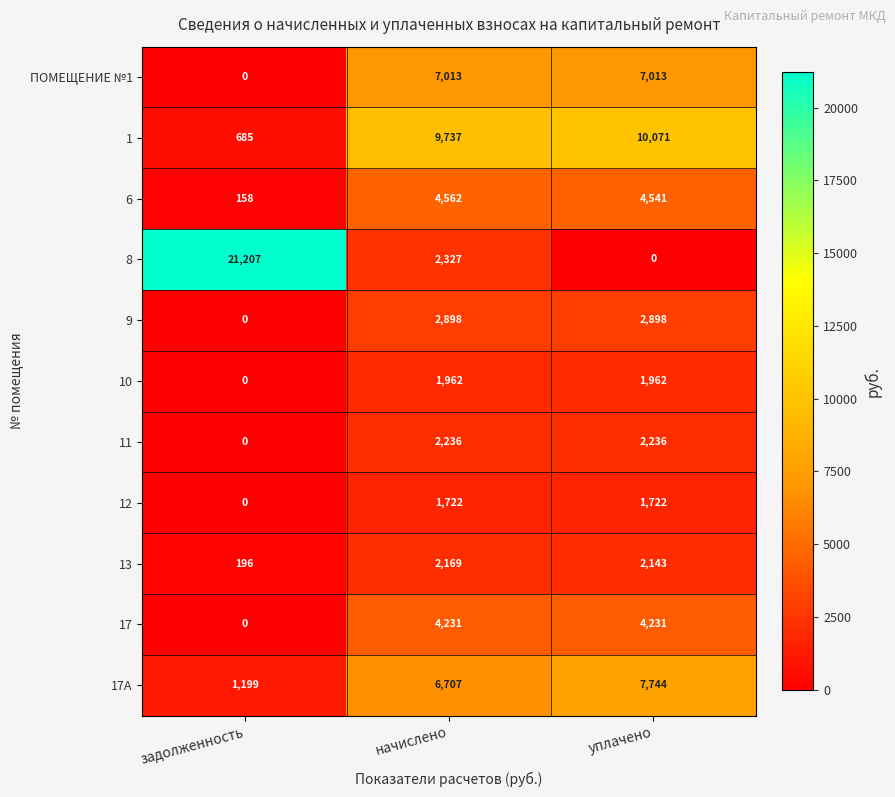

How many 11 values are between 0 and 2236?

3